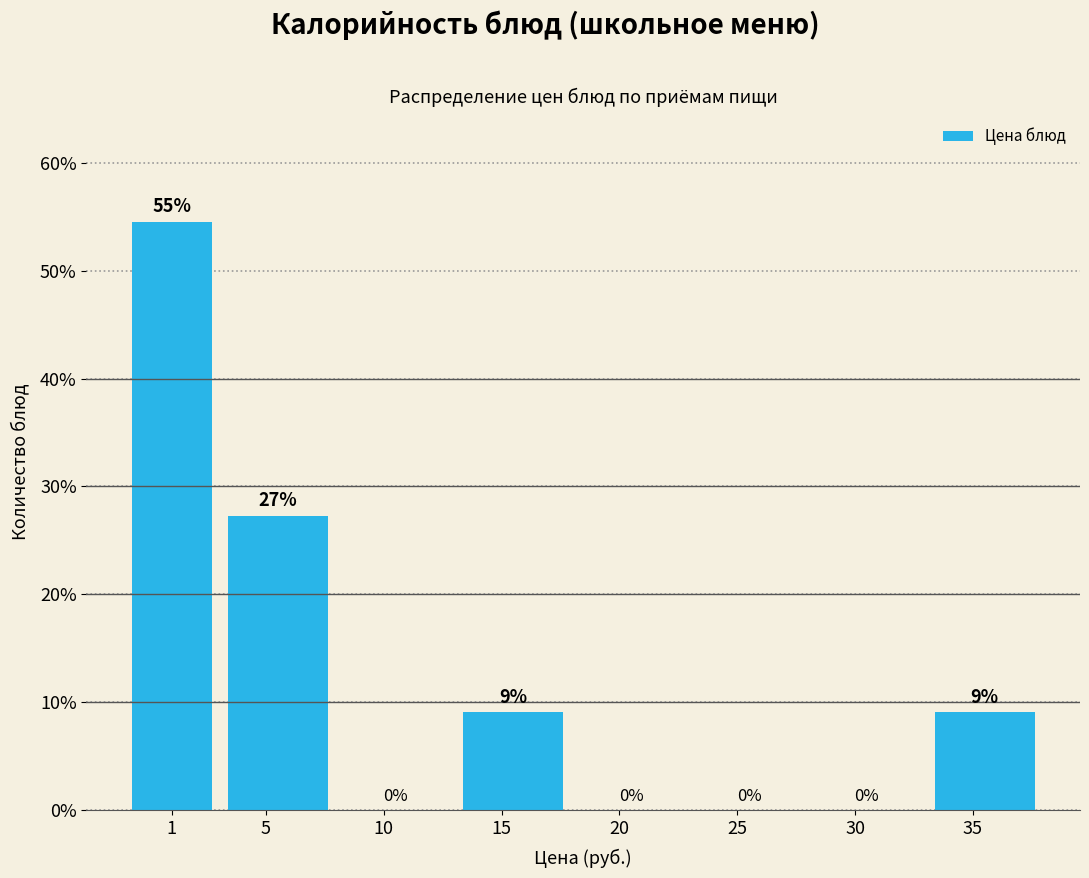

Is it true that the value at 1 is 54.5?

True